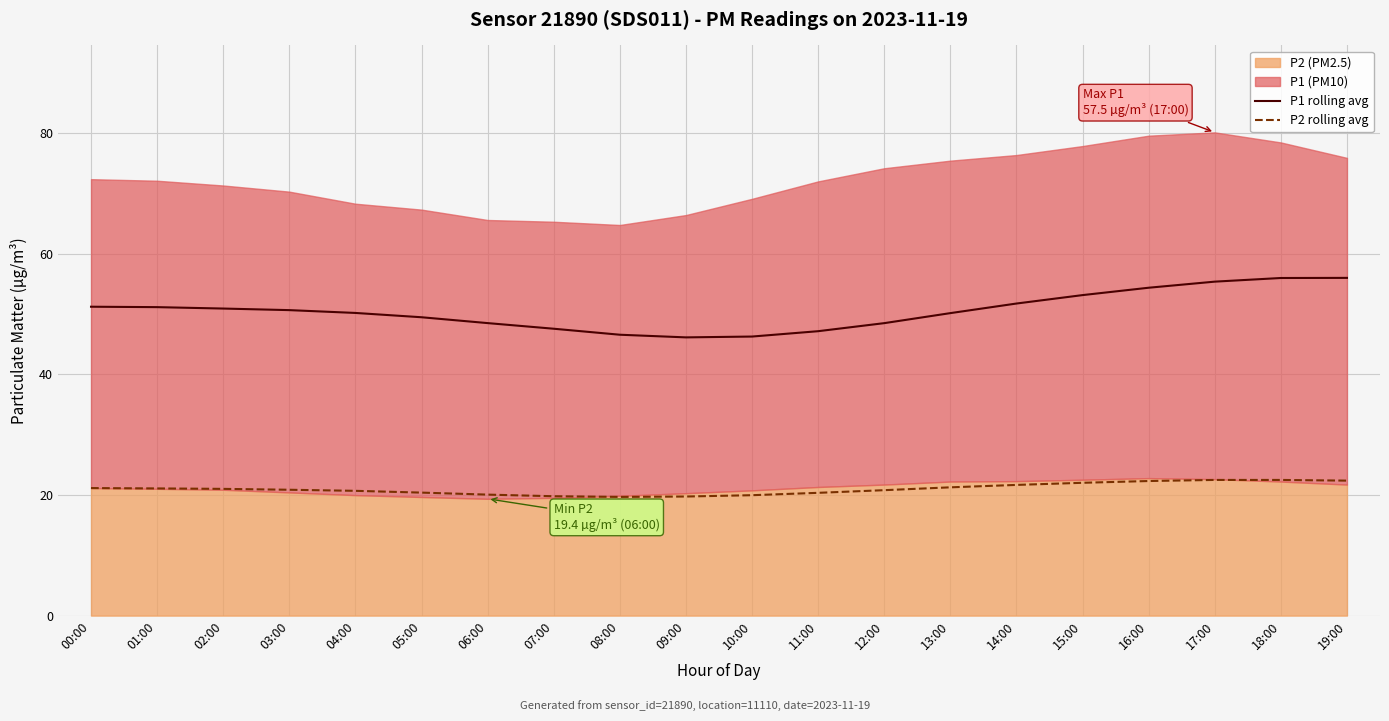

At which category is the sum across all series the highest?

18:00